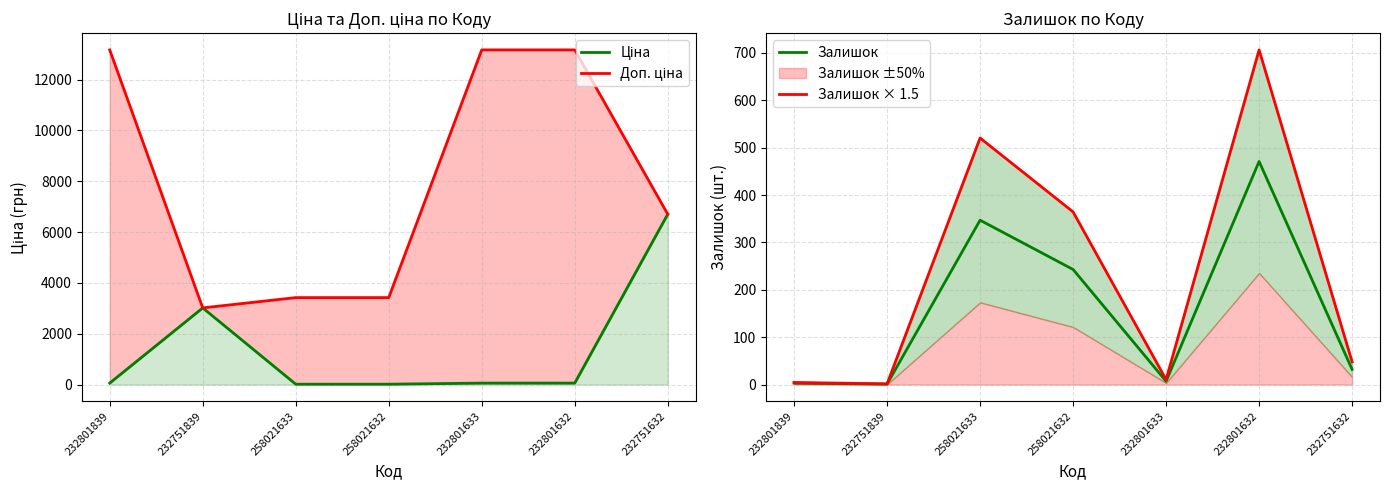

Which label corresponds to the largest value in the chart?

232801839